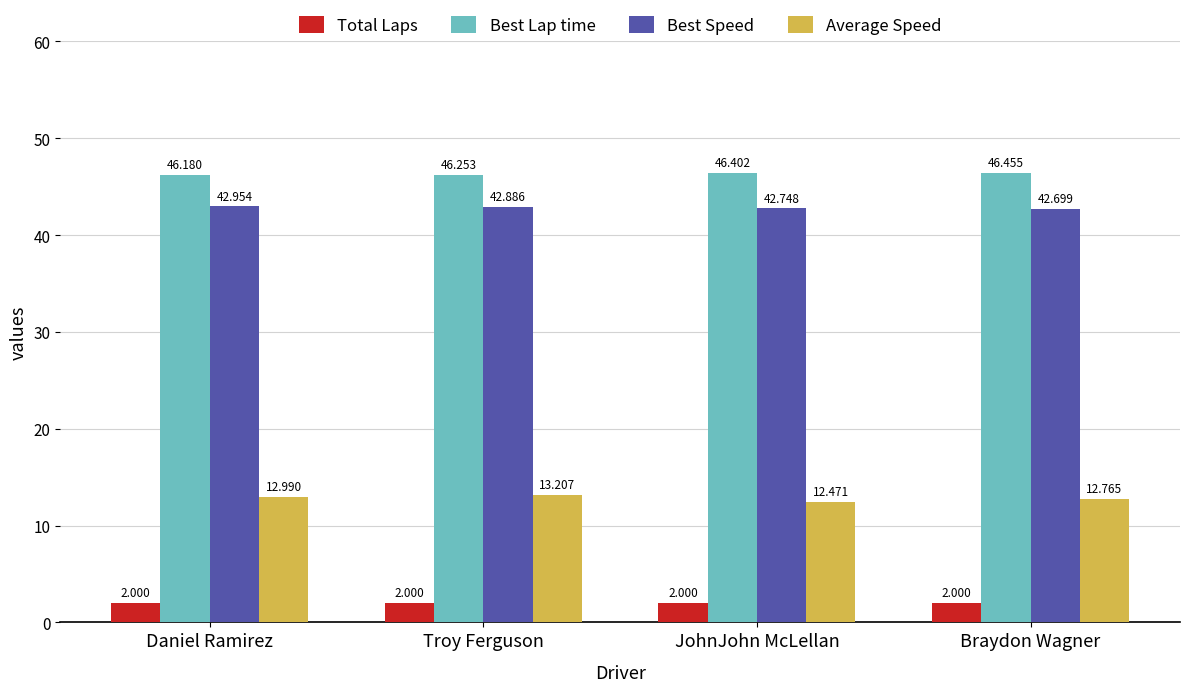

What is the label of the 2nd bar from the left?

Troy Ferguson